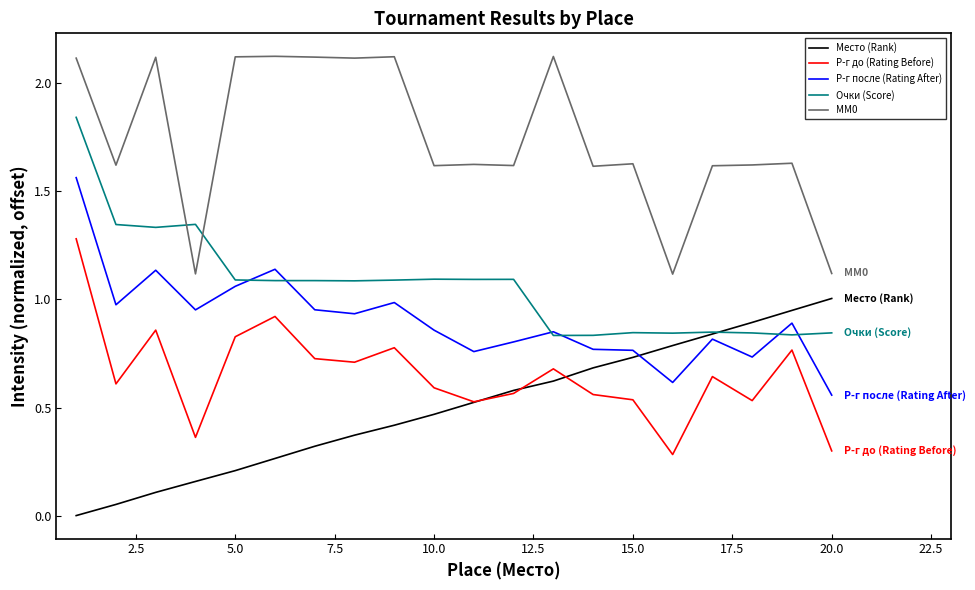

True or false: Место (Rank) and MM0 cross at least once.

False